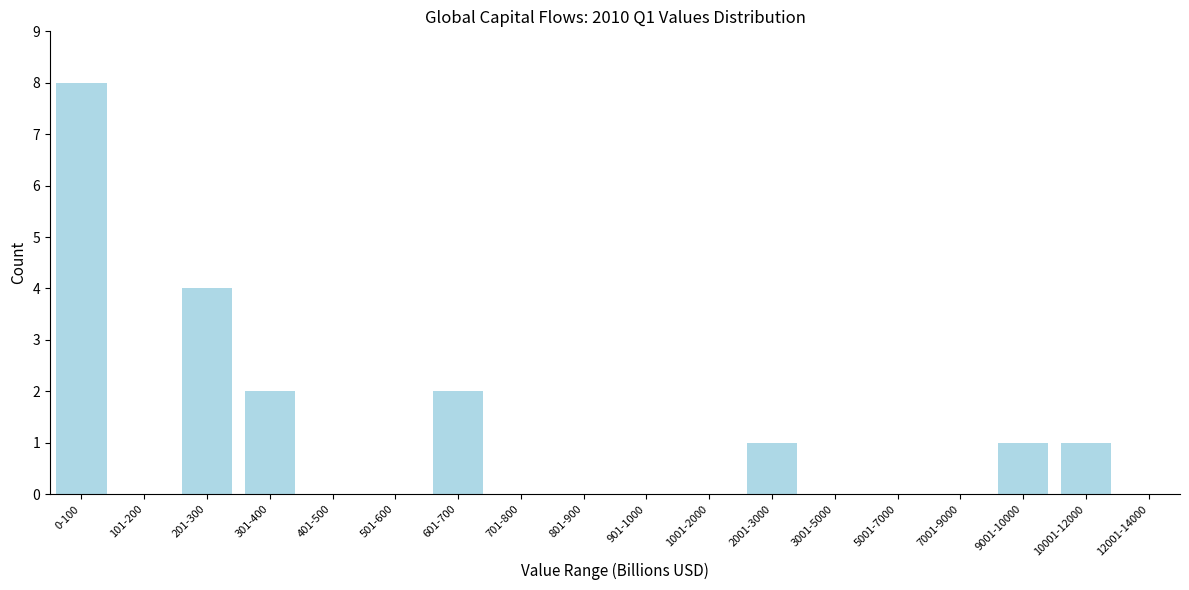

Reading left to right, transcribe all the data shown in this chart.

0-100=8	101-200=0	201-300=4	301-400=2	401-500=0	501-600=0	601-700=2	701-800=0	801-900=0	901-1000=0	1001-2000=0	2001-3000=1	3001-5000=0	5001-7000=0	7001-9000=0	9001-10000=1	10001-12000=1	12001-14000=0